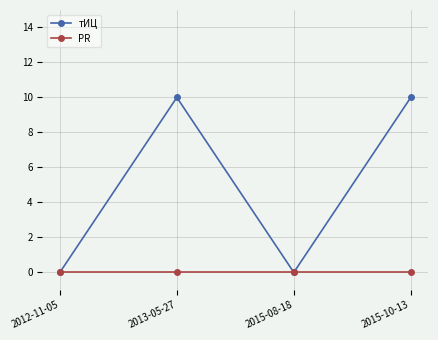

Which series has the largest total across all categories?

тИЦ